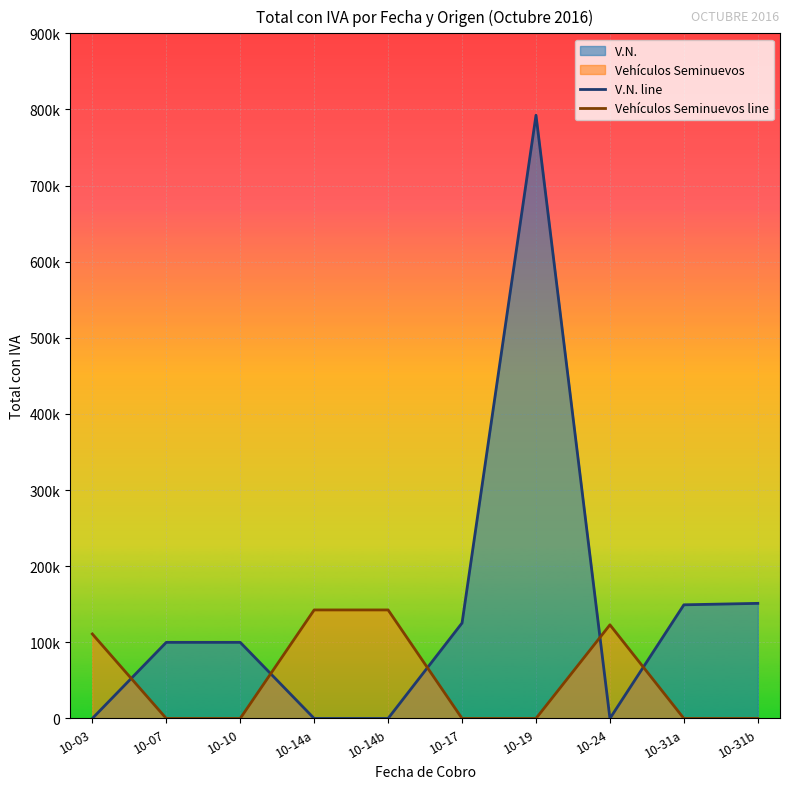

True or false: V.N. line and Vehículos Seminuevos line intersect in this chart.

True